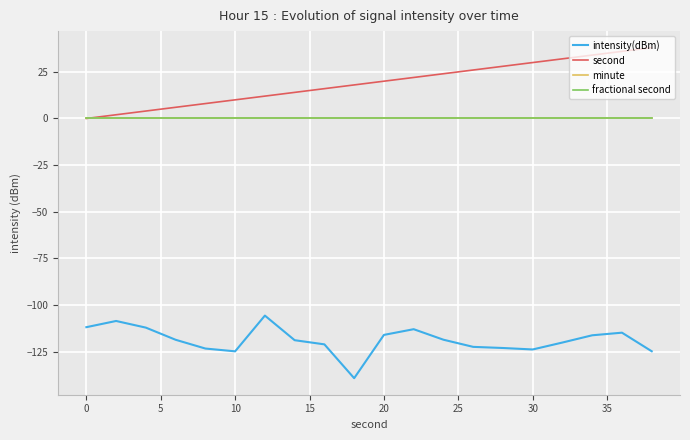

Is this an area chart (filled region under the line)?

No